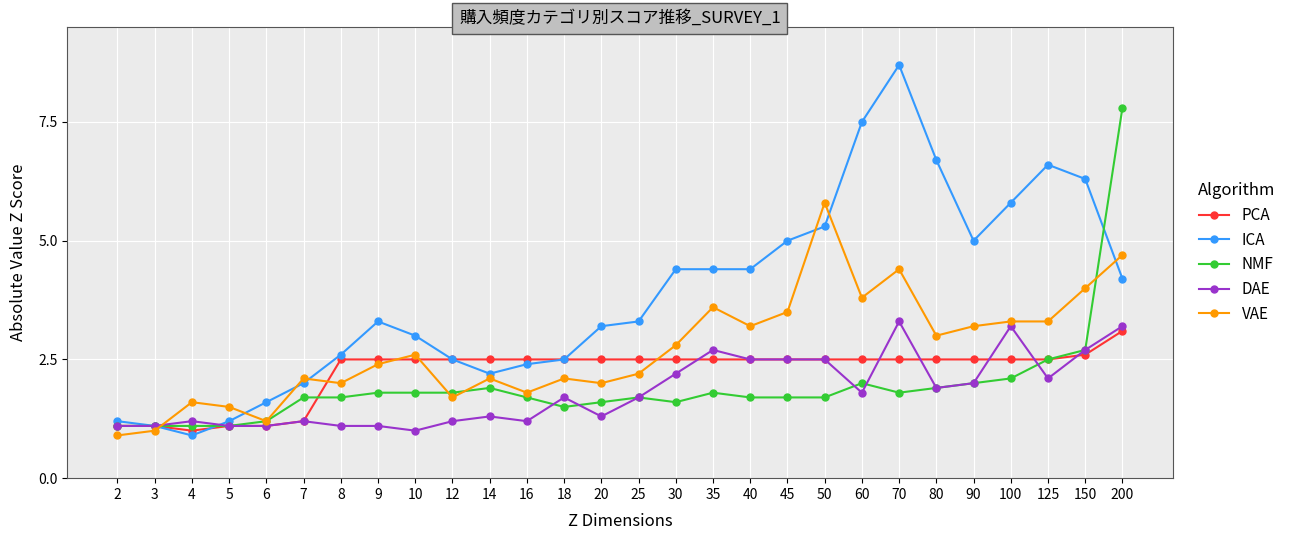

Does the chart display data point markers on the line(s)?

Yes